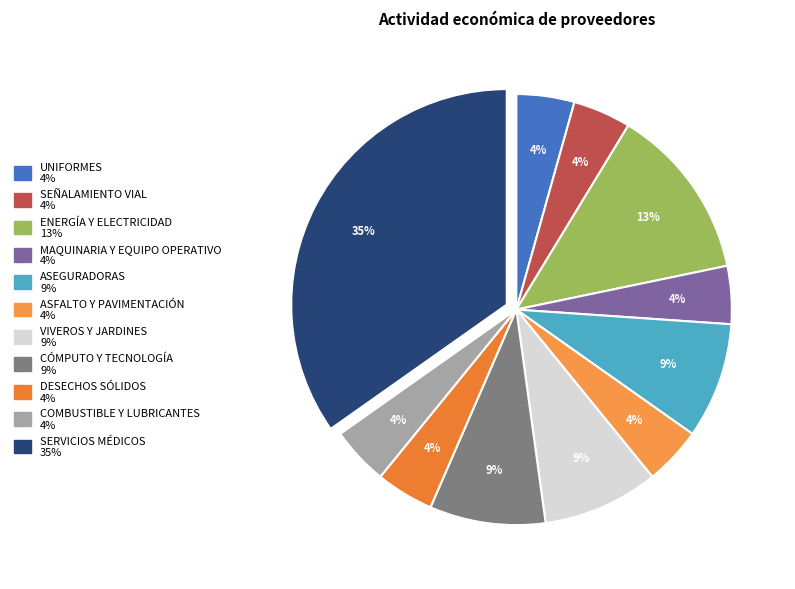

Do ASFALTO Y PAVIMENTACIÓN and SERVICIOS MÉDICOS together represent more than half of the pie?

No